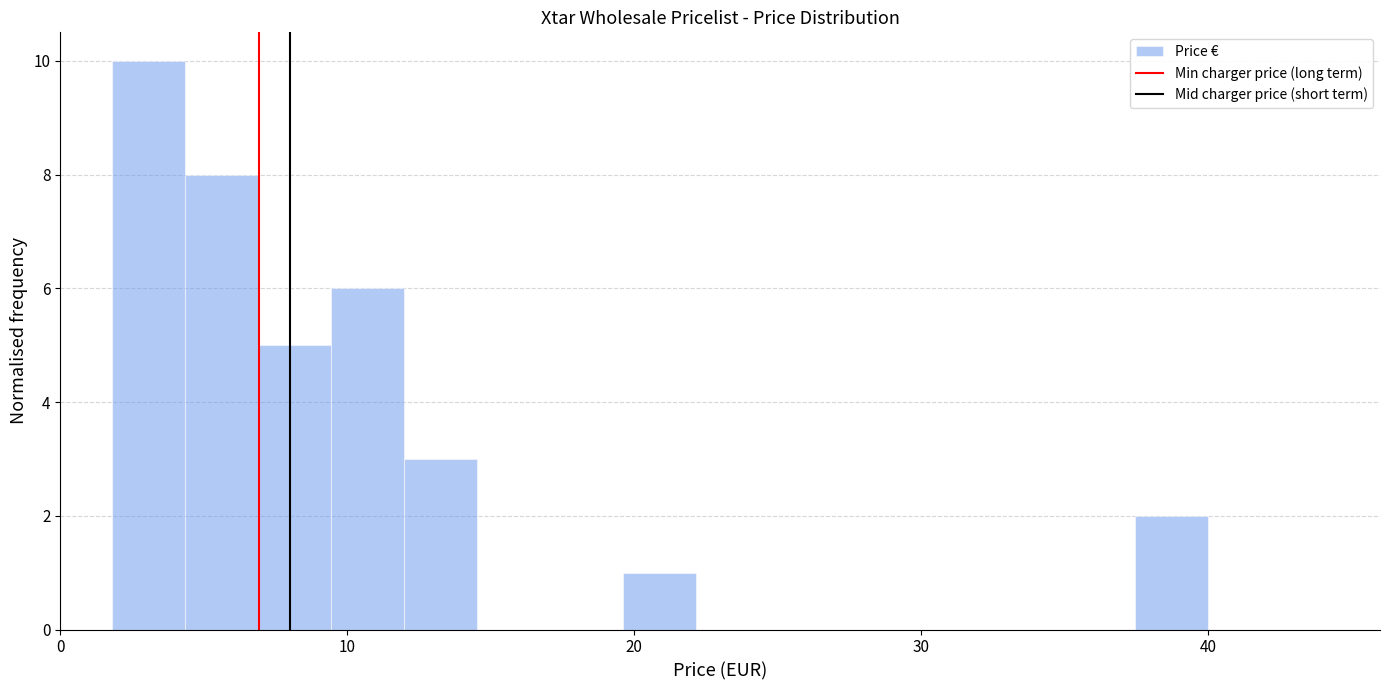

Around what value on the x-axis is the tallest bar? Give the approximate position of its centre, as read against the axis.

3